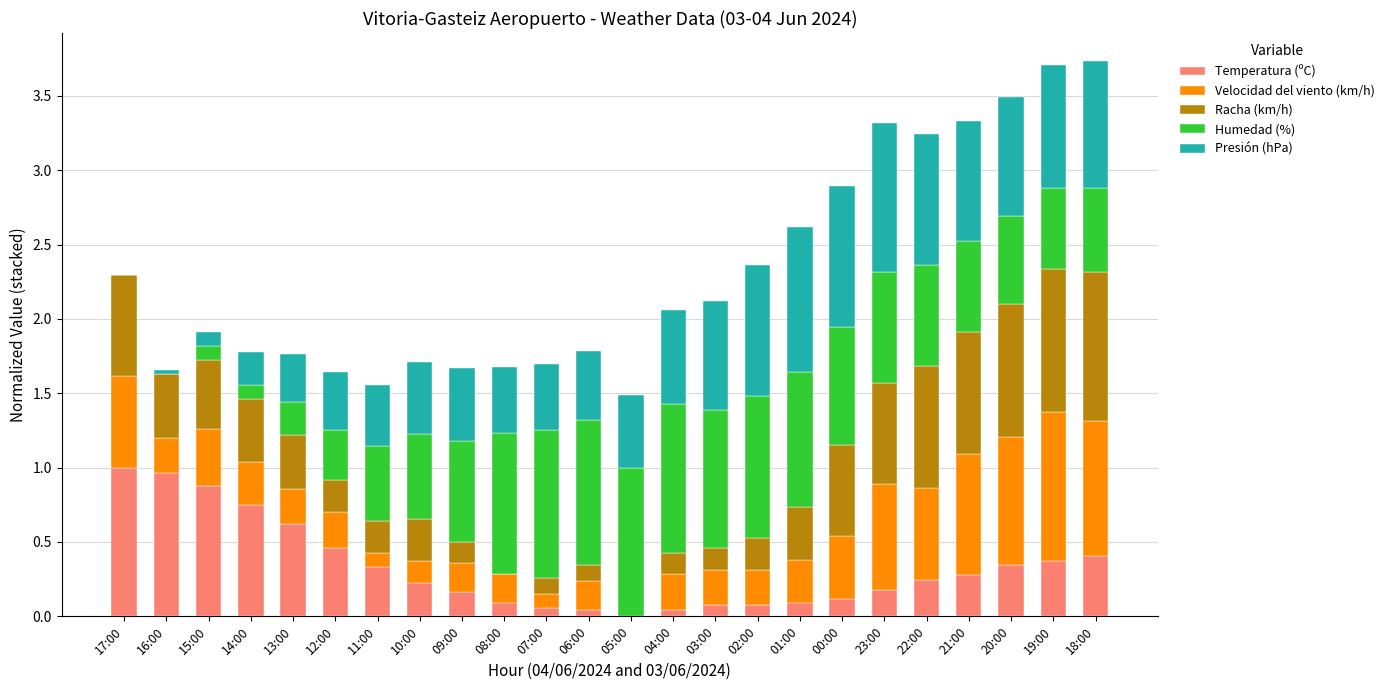

What is the total value across all series at 22:00?

3.2